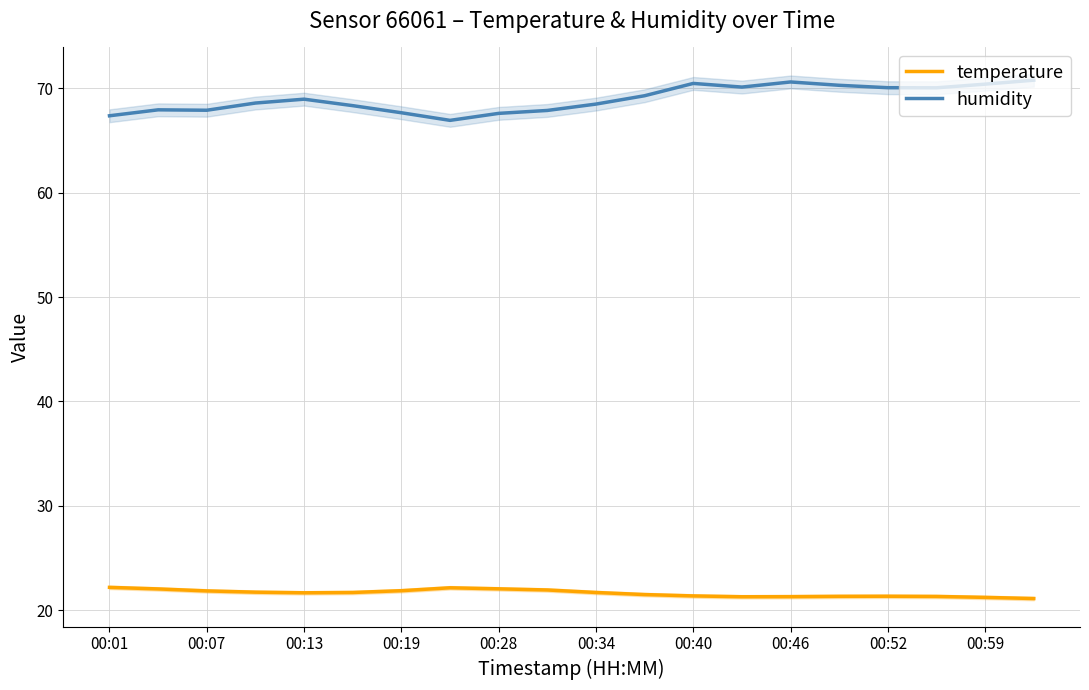

True or false: temperature and humidity cross at least once.

False